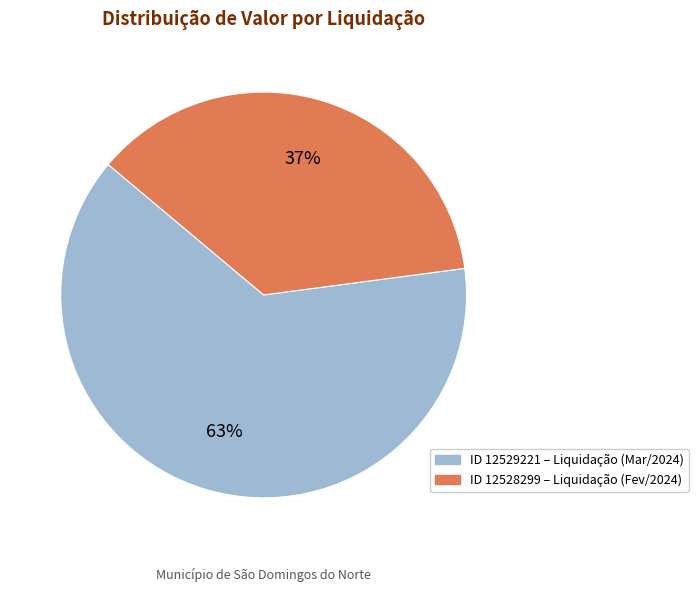

To the nearest percent, what is the average slice percentage?

50%